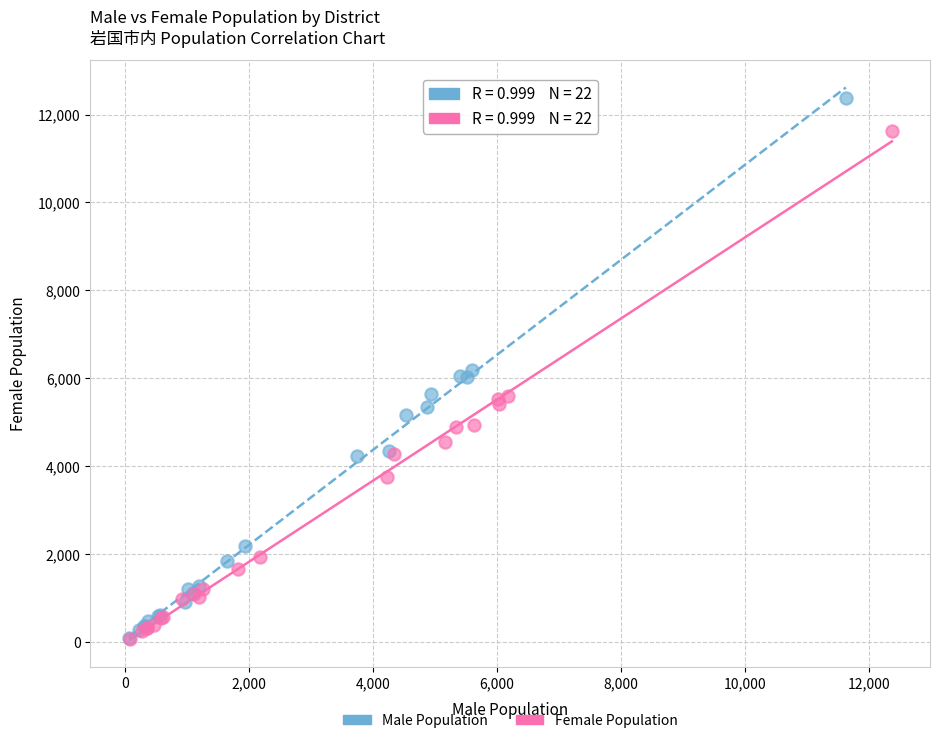

Which series has the widest spread of Y values?

Male Population